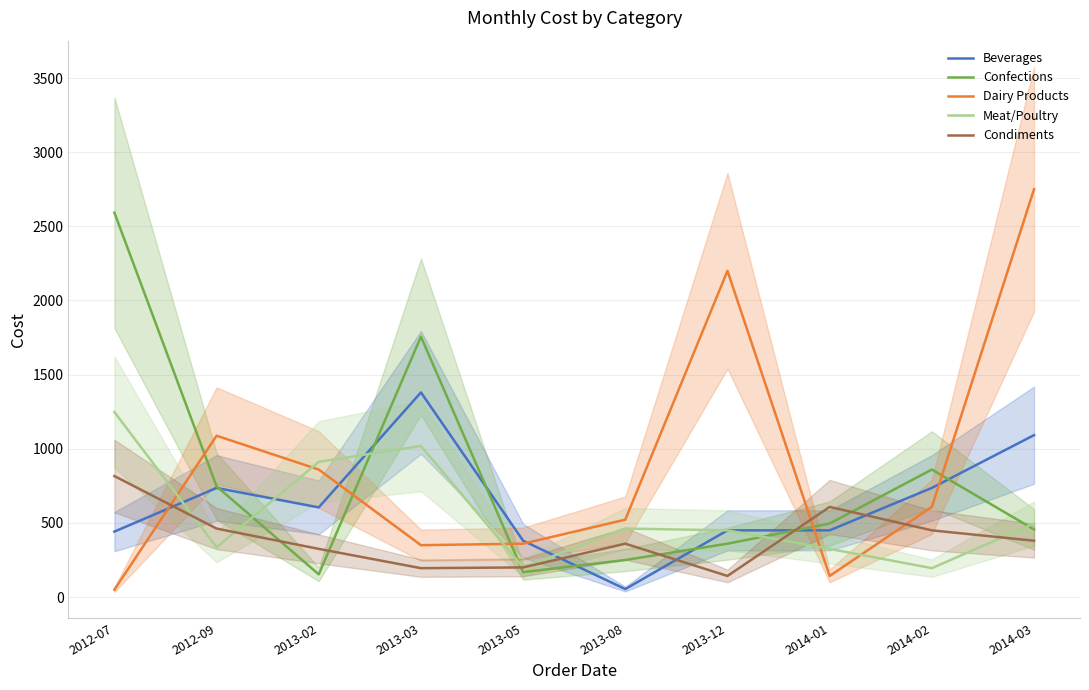

At 2013-03, list the series in order from largest to smallest.

Confections, Beverages, Meat/Poultry, Dairy Products, Condiments